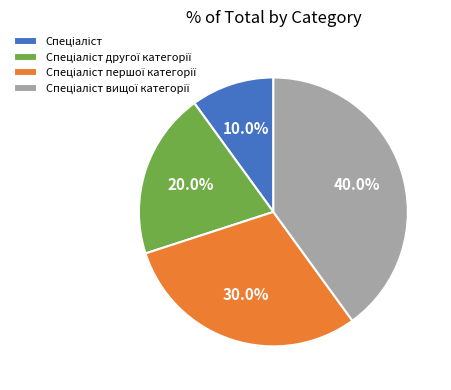

To the nearest percent, what is the average slice percentage?

25%